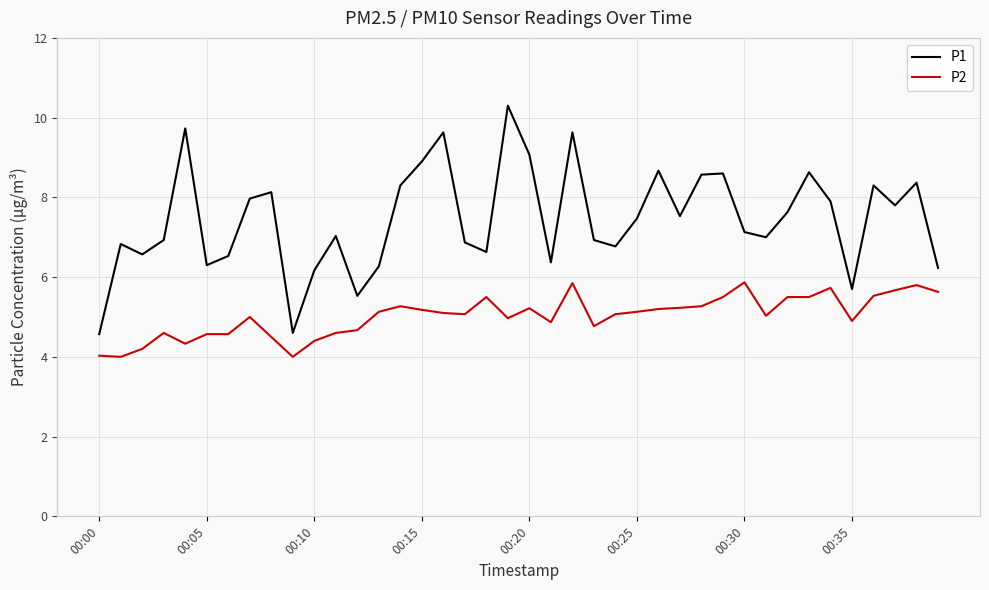

True or false: P2 and P1 cross at least once.

False